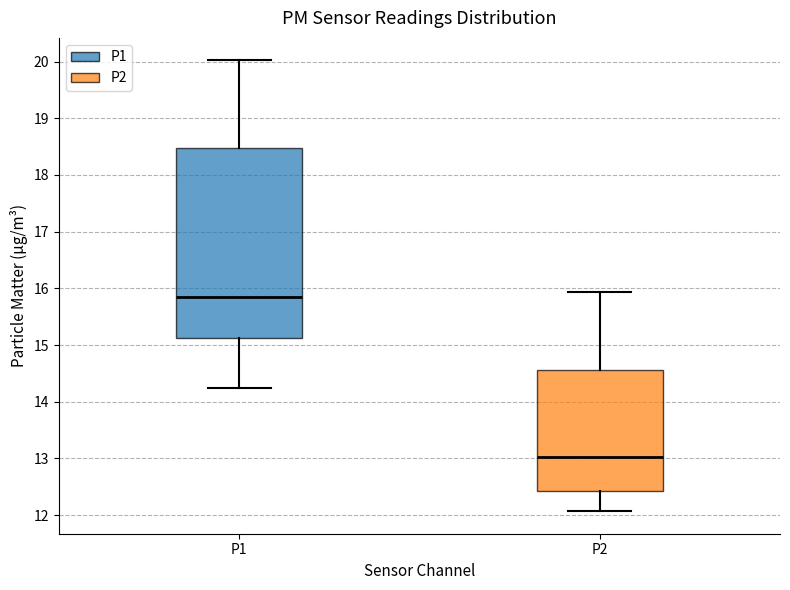

Which box is the tallest, from its lower edge to its upper edge?

P1